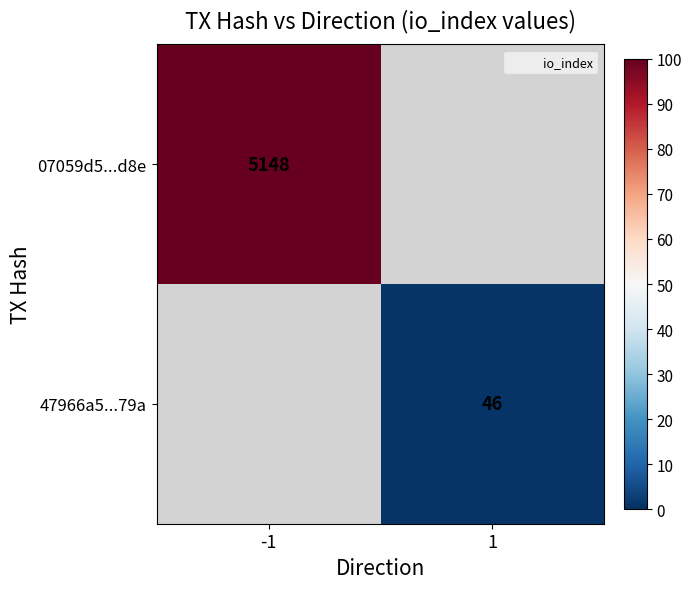

At which category does the chart reach its peak across all series?

-1